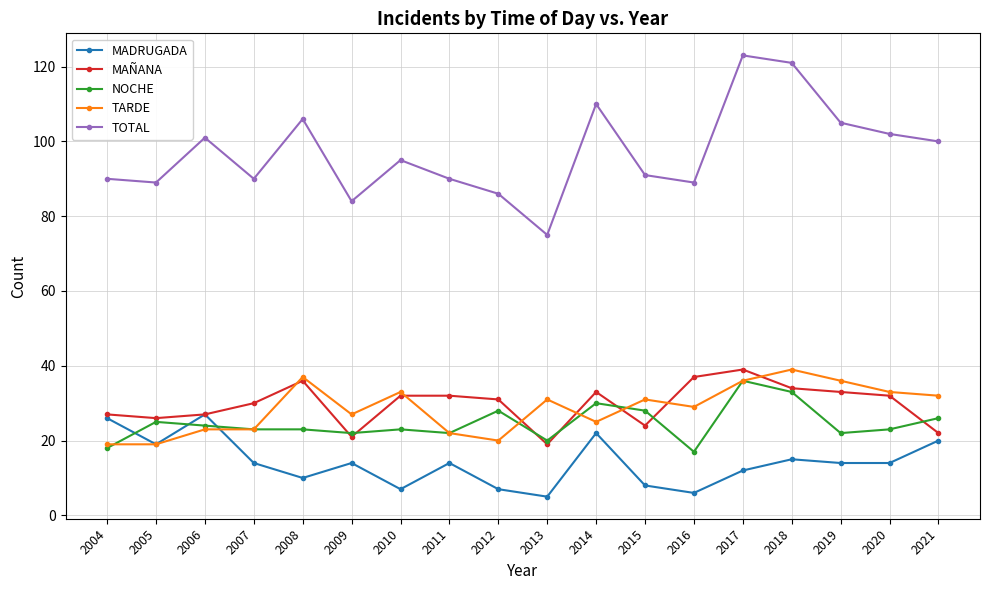

Which category has the lowest value in the TOTAL series?

2013